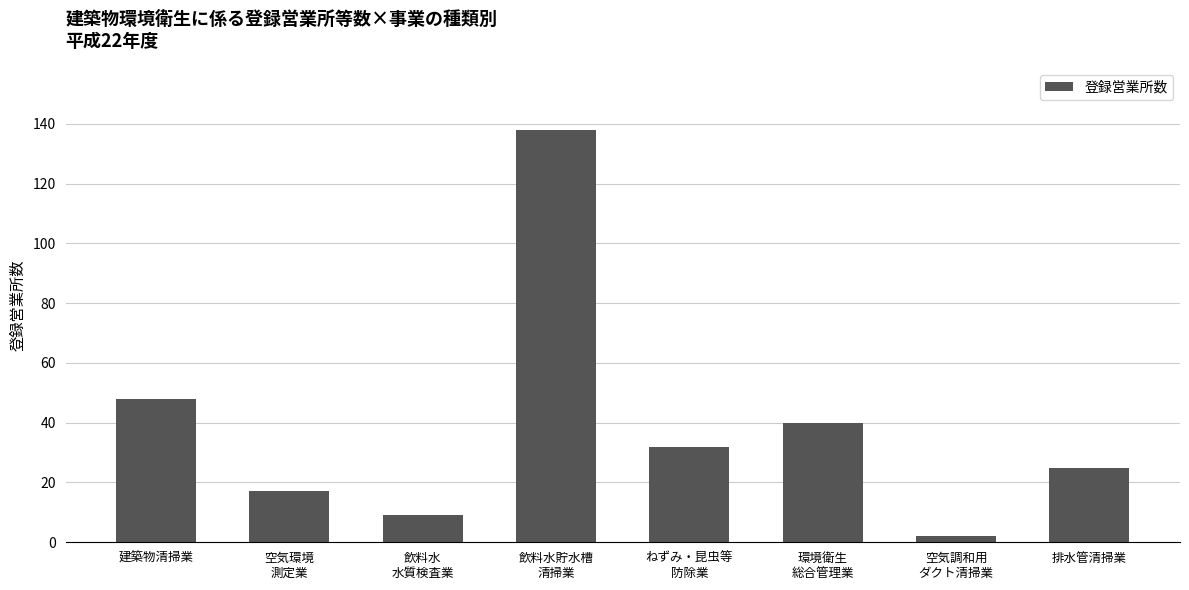

List the labels in order of value, largest first.

飲料水貯水槽
清掃業, 建築物清掃業, 環境衛生
総合管理業, ねずみ・昆虫等
防除業, 排水管清掃業, 空気環境
測定業, 飲料水
水質検査業, 空気調和用
ダクト清掃業